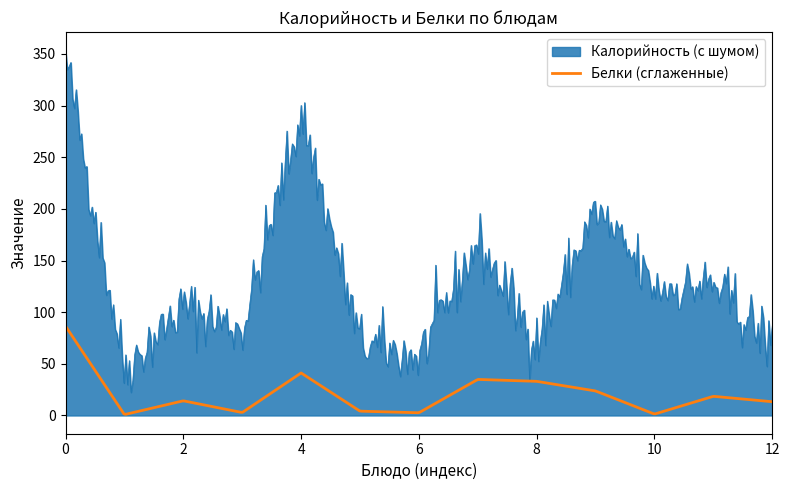

What are all the series names shown in the legend?

Калорийность (с шумом), Белки (сглаженные)